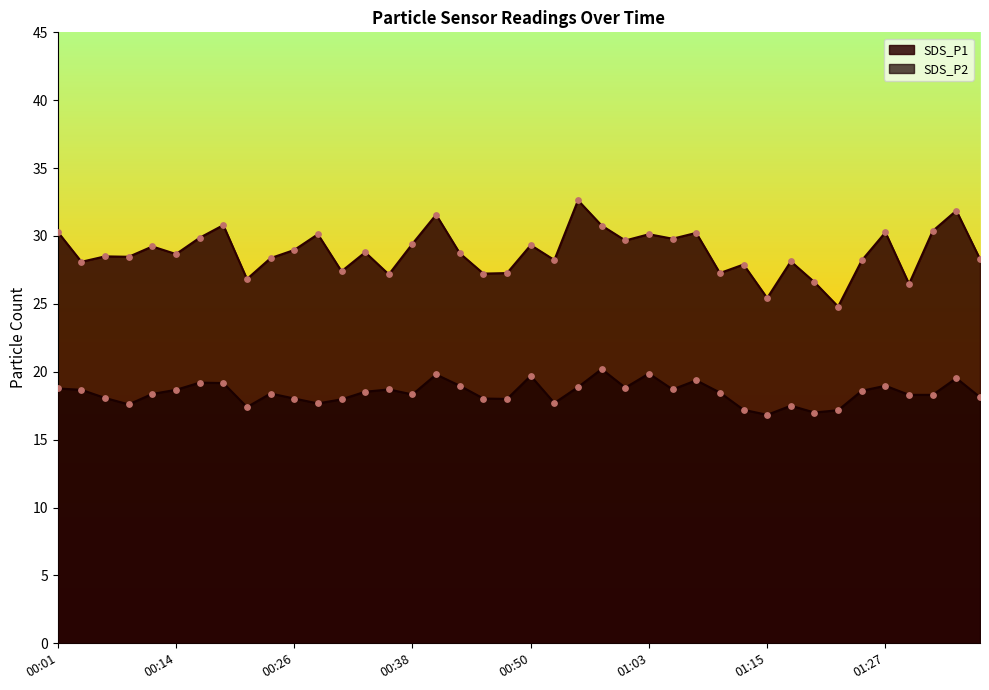

Which series has the widest spread of Y values?

SDS_P1